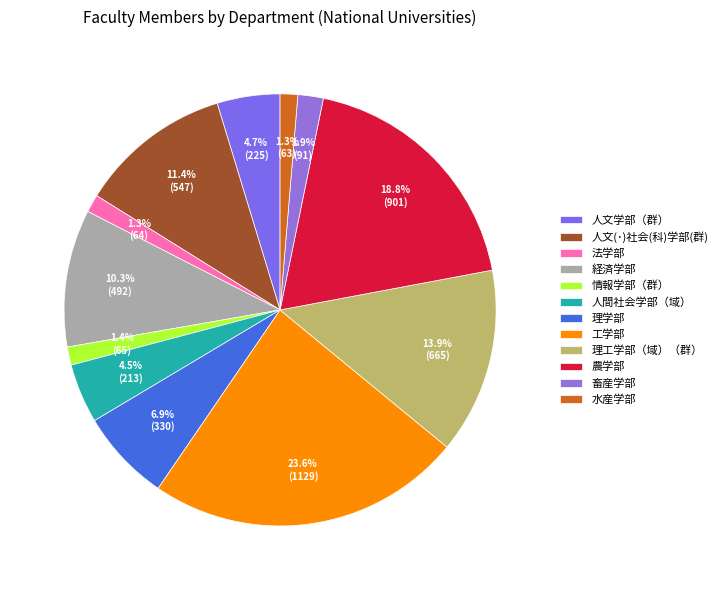

Approximately how many times larger is the value at 畜産学部 compared to 人文学部（群）?

0.4